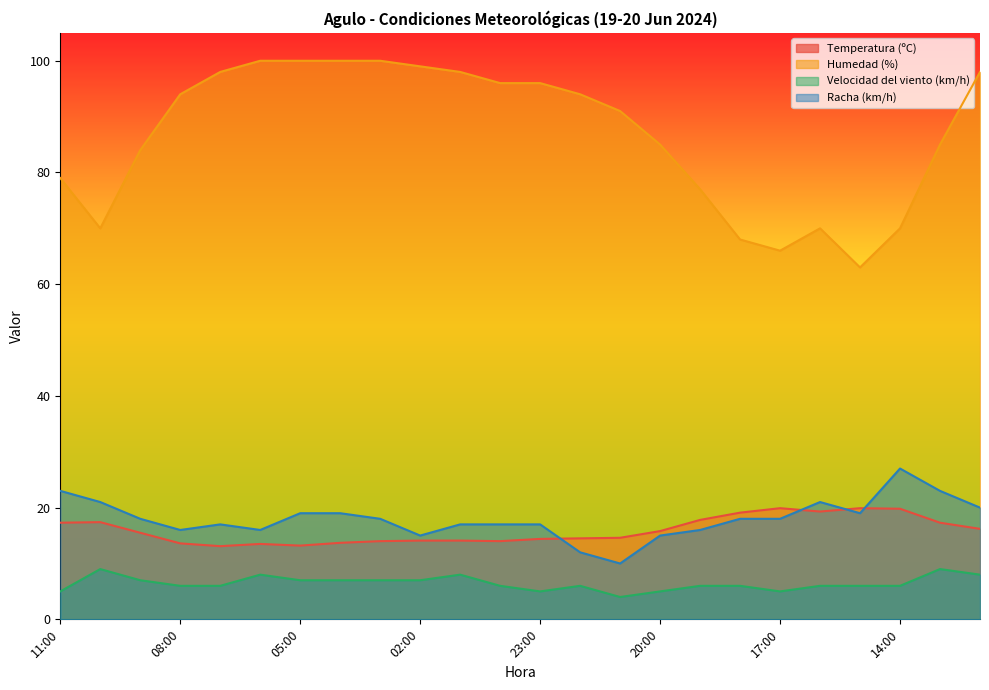

Which series has the largest total across all categories?

Humedad (%)